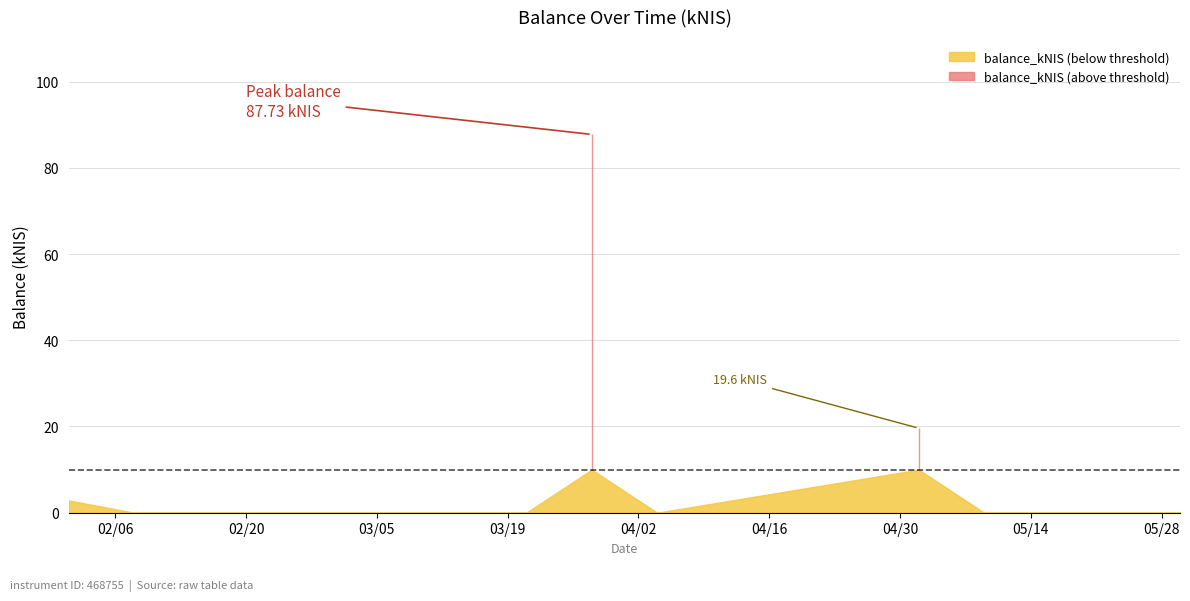

Does the chart have visible grid lines?

Yes